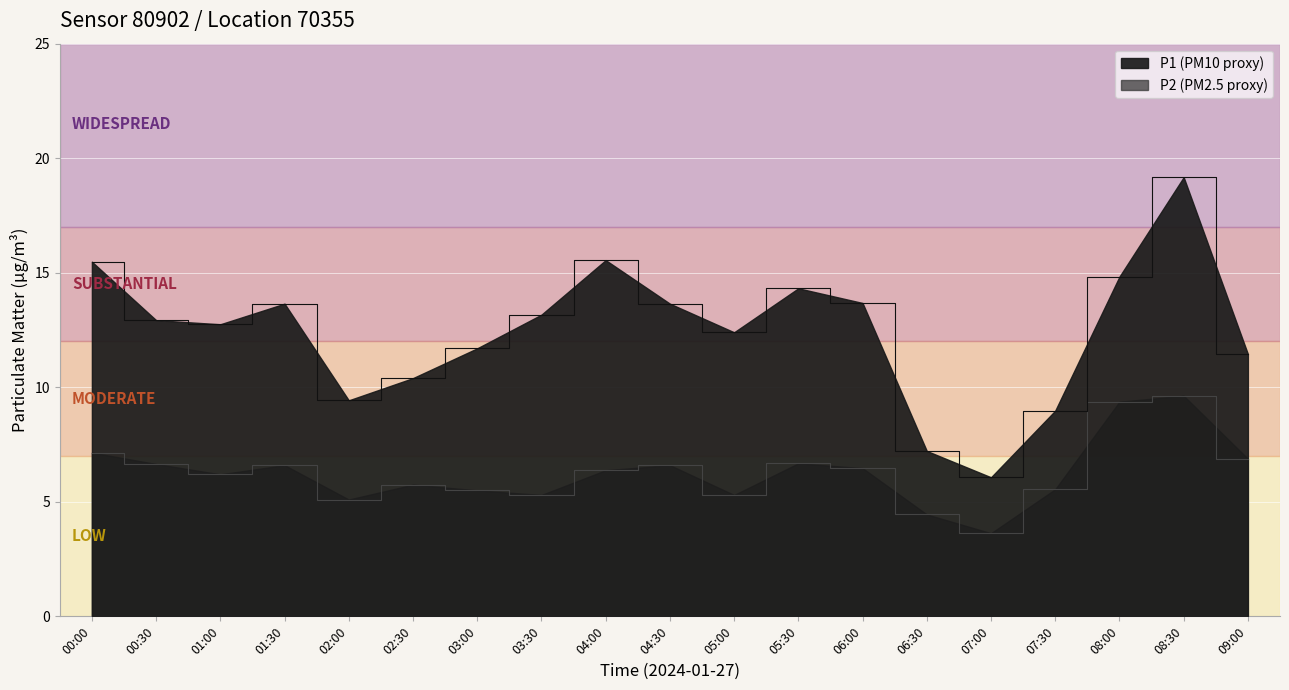

Reading left to right, transcribe all the data shown in this chart.

P1: 00:00=15.5	00:30=12.9	01:00=12.8	01:30=13.7	02:00=9.4	02:30=10.4	03:00=11.7	03:30=13.2	04:00=15.6	04:30=13.7	05:00=12.4	05:30=14.3	06:00=13.7	06:30=7.2	07:00=6.1	07:30=9.0	08:00=14.8	08:30=19.2	09:00=11.4
P2: 00:00=7.2	00:30=6.7	01:00=6.2	01:30=6.6	02:00=5.1	02:30=5.8	03:00=5.5	03:30=5.3	04:00=6.4	04:30=6.6	05:00=5.3	05:30=6.7	06:00=6.5	06:30=4.5	07:00=3.6	07:30=5.5	08:00=9.4	08:30=9.6	09:00=6.9